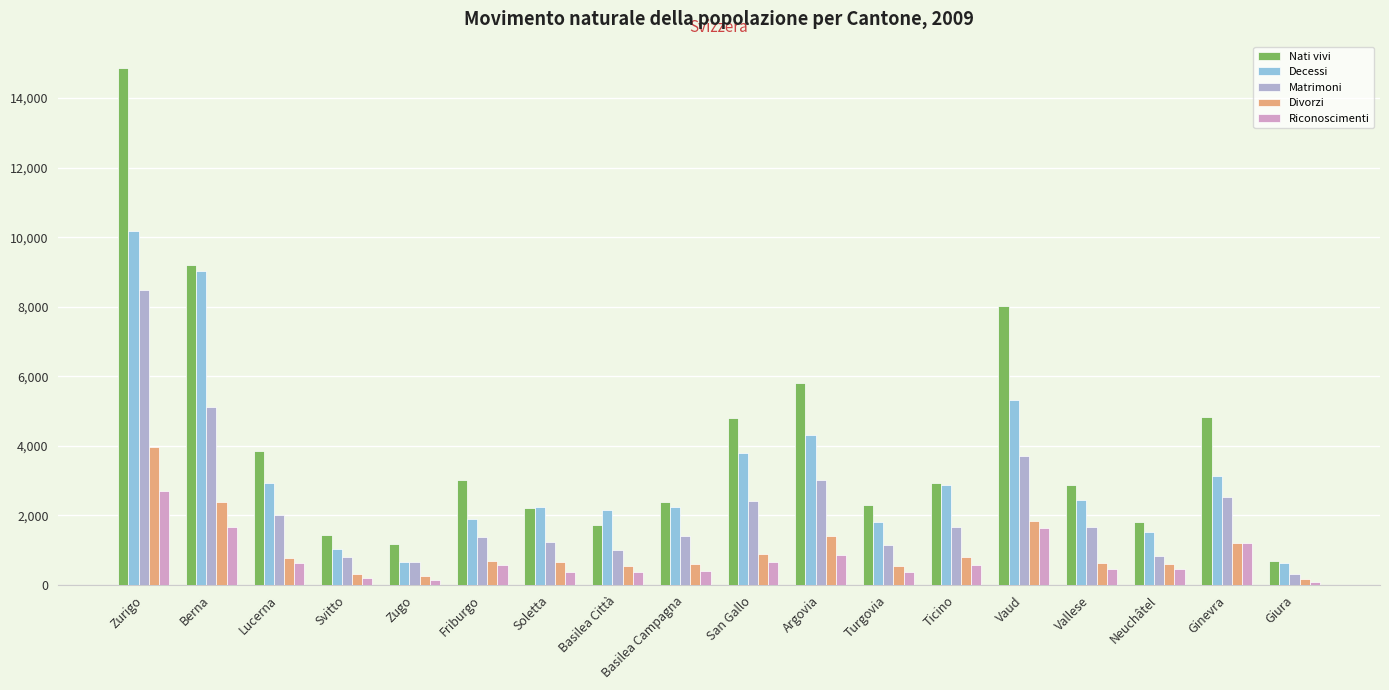

The Decessi series shows 3140 at Ginevra. True or false?

True